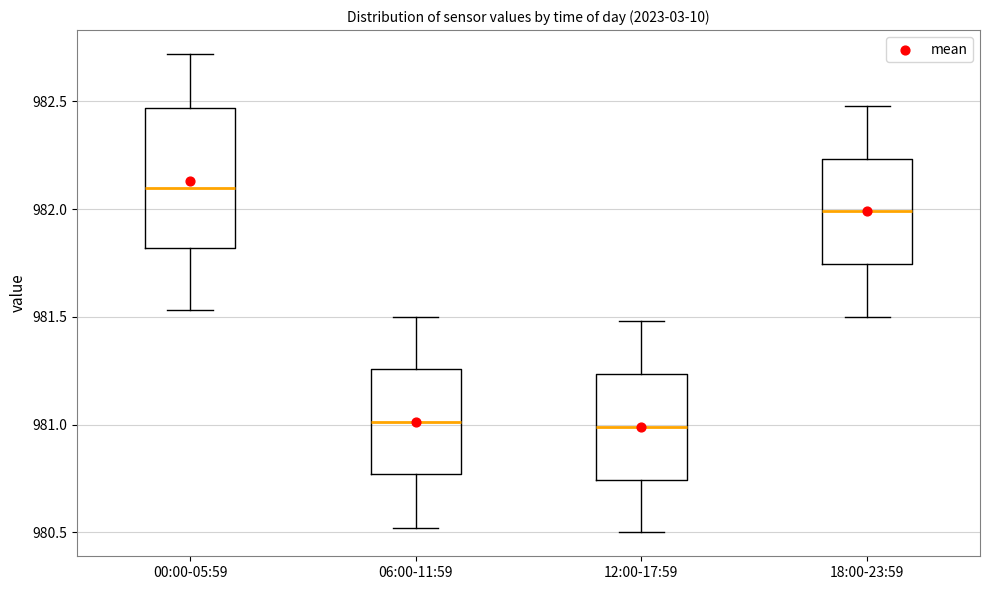

Where does the upper whisker of the box for 06:00-11:59 end on the y-axis? The values are not printed on the chart, so give them approximately, as read against the axis.

981.50